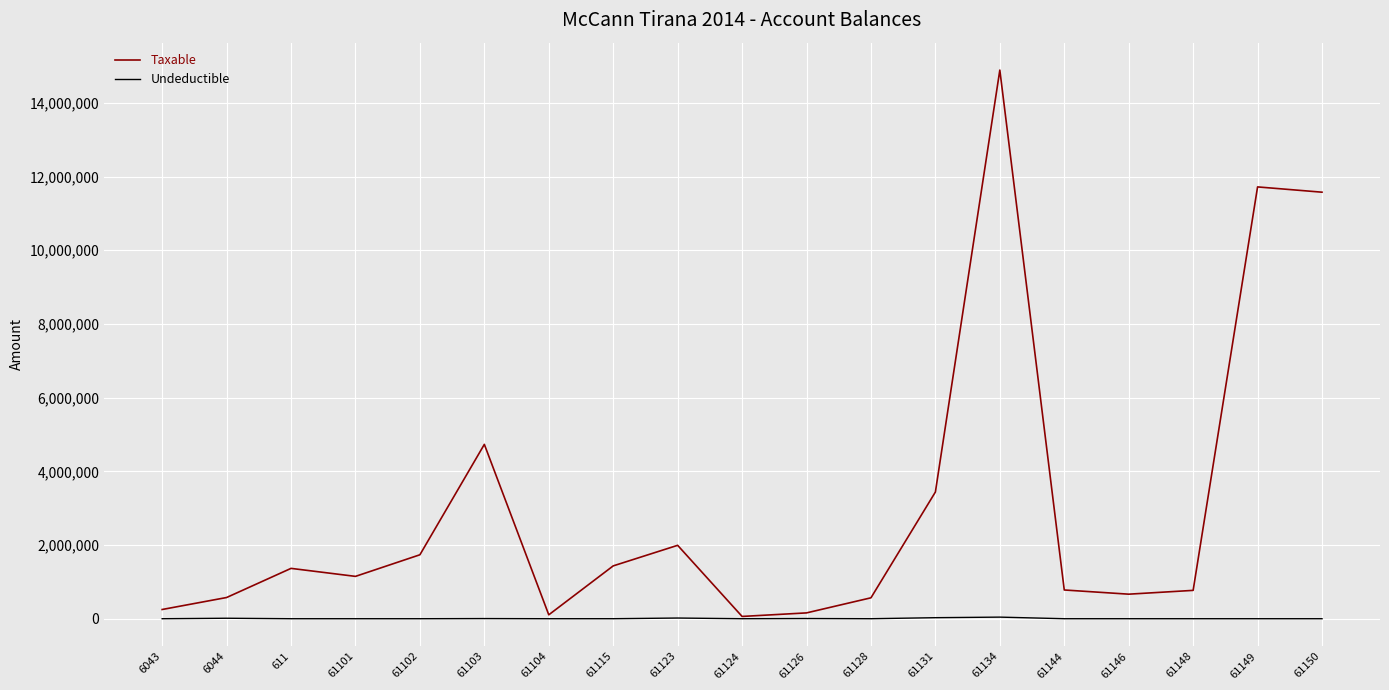

List the series in order of their peak value, lowest first.

Undeductible, Taxable